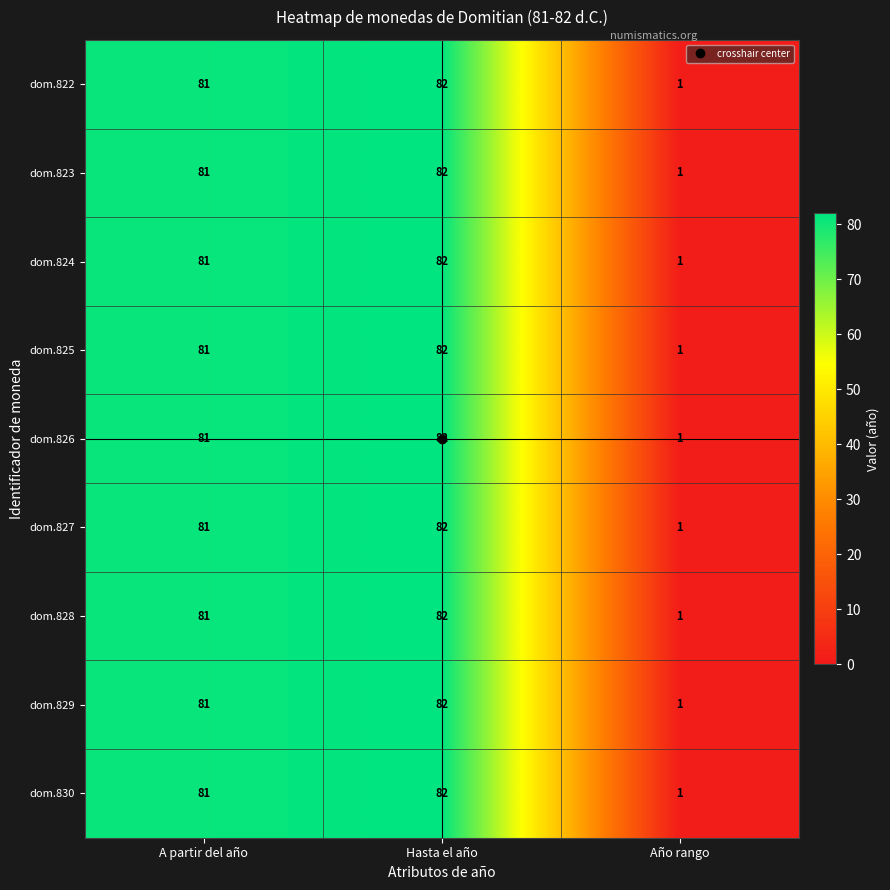

Read the dom.830 value at A partir del año, to the nearest 5.

80